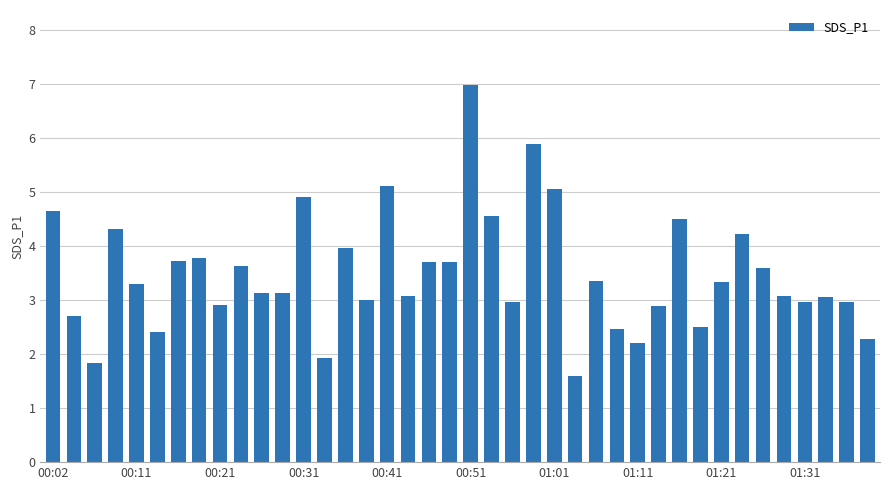

What is the average value?

3.5